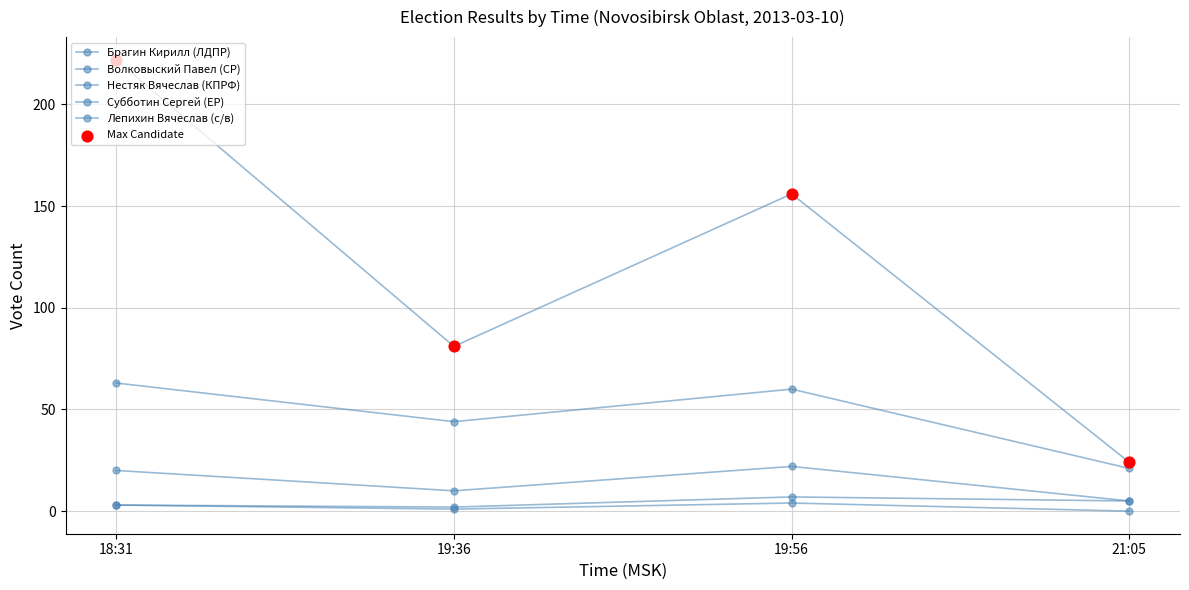

How many values in the Волковыский Павел (СР) series are below 3?

2